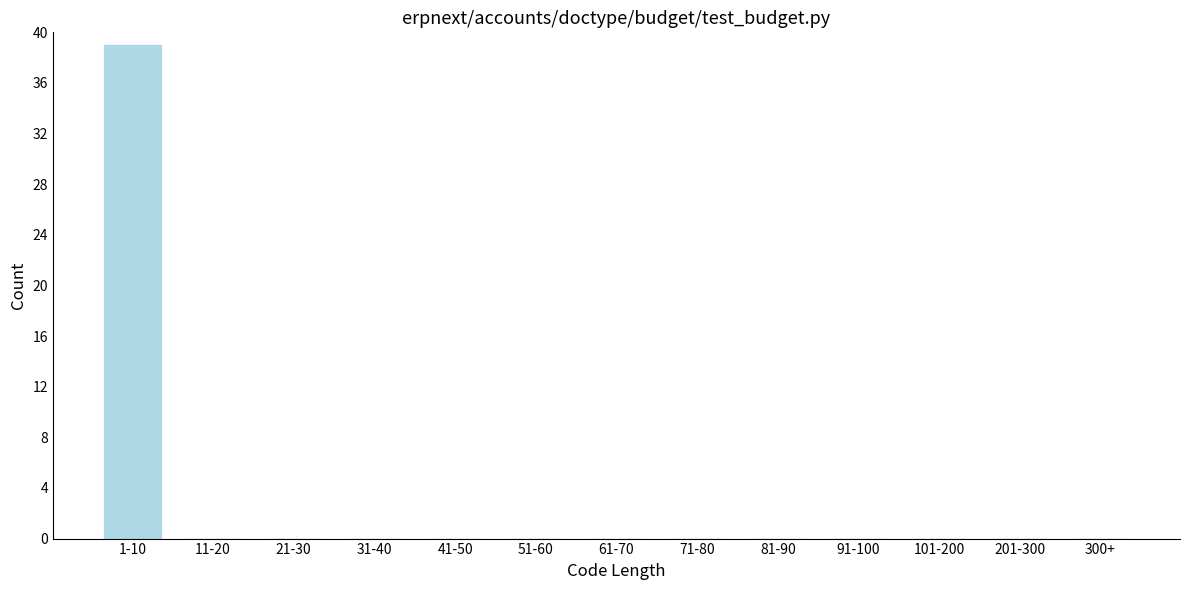

Reading left to right, extract all data points from this chart.

1-10=39	11-20=0	21-30=0	31-40=0	41-50=0	51-60=0	61-70=0	71-80=0	81-90=0	91-100=0	101-200=0	201-300=0	300+=0